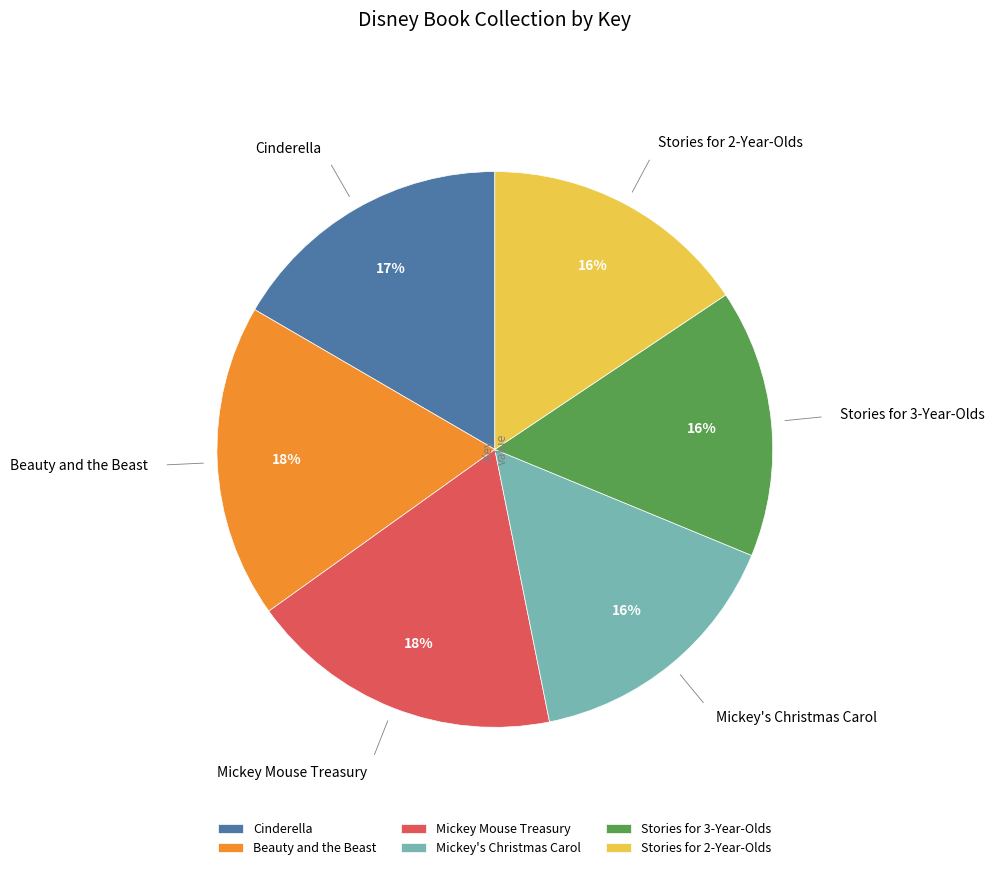

How many segments does this pie chart have?

6